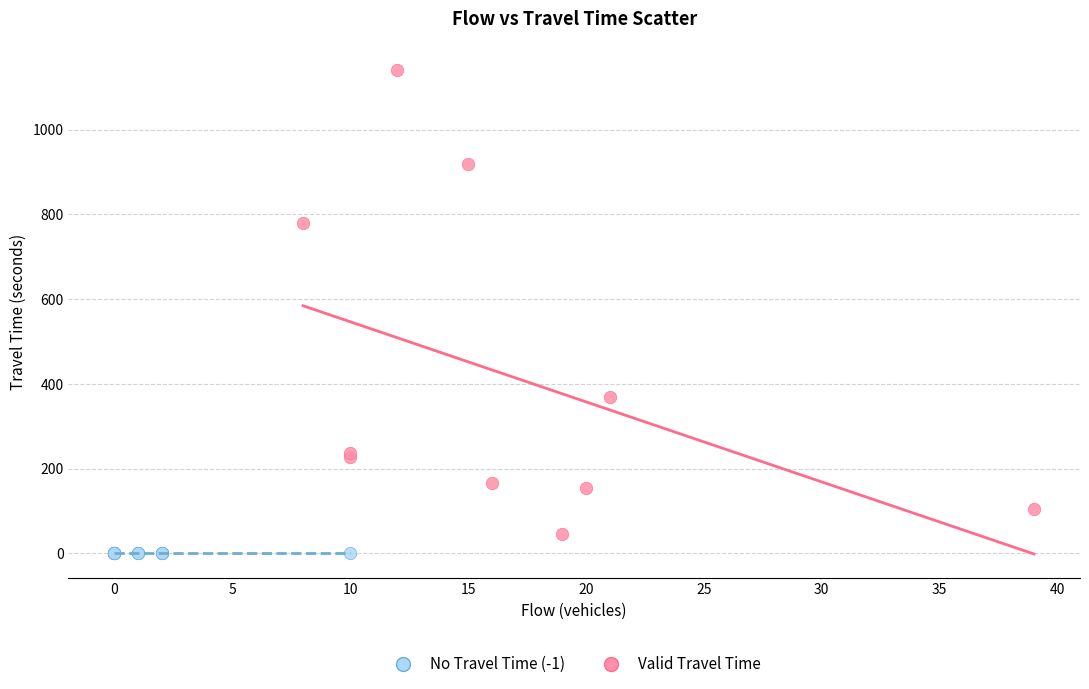

Which series contains the highest Y value?

Valid Travel Time